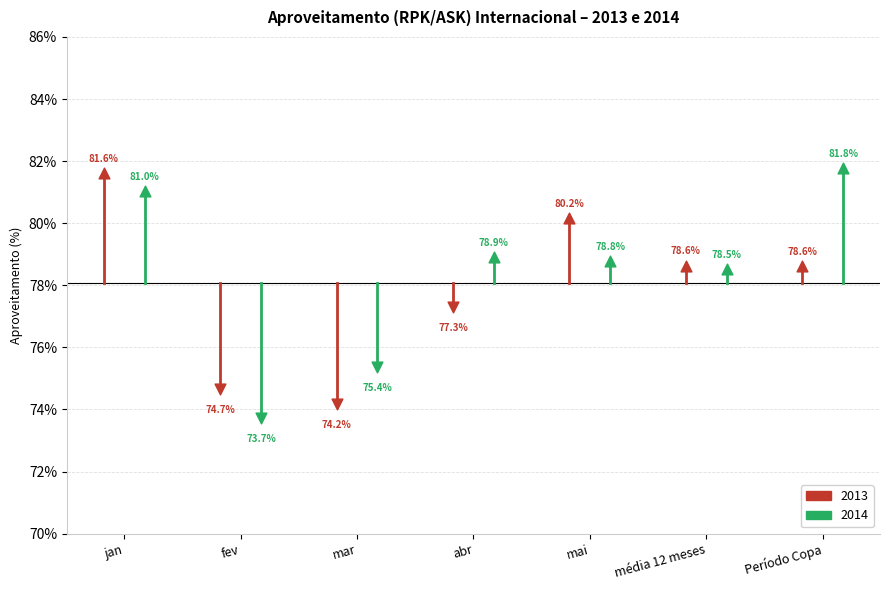

Which series has the largest total across all categories?

2014